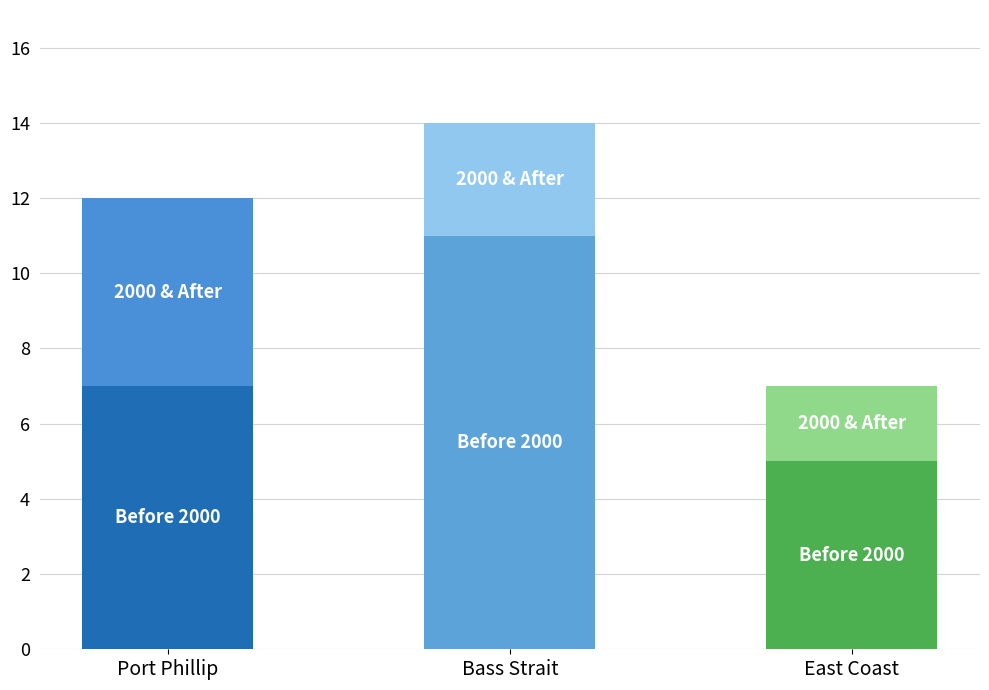

Rank the series at Bass Strait from lowest to highest value.

2000 & After, Before 2000